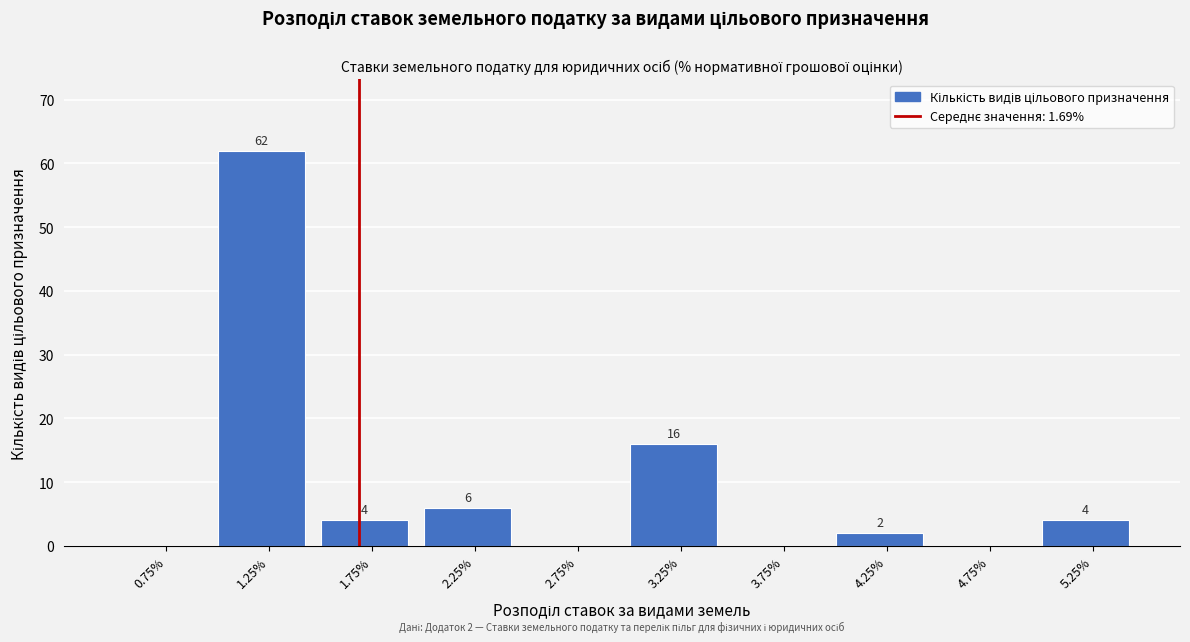

Which range on the x-axis has the tallest bar?

1.0 to 1.5